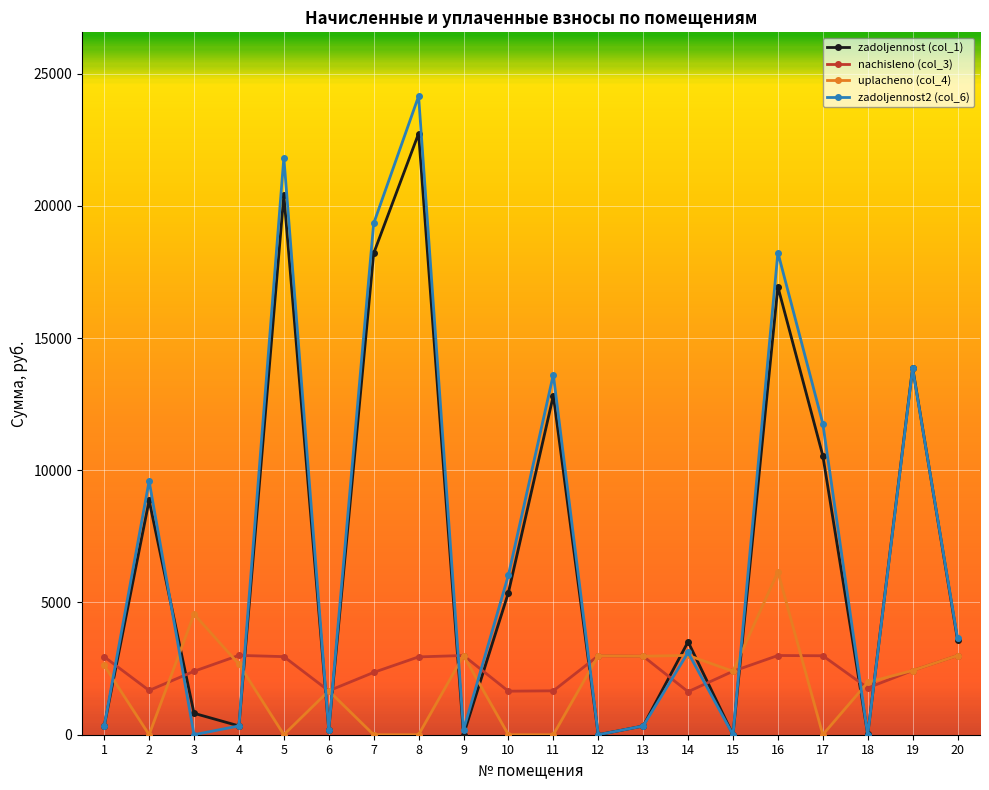

Is the value of uplacheno (col_4) at 16 greater than the value of zadoljennost2 (col_6) at 2?

No